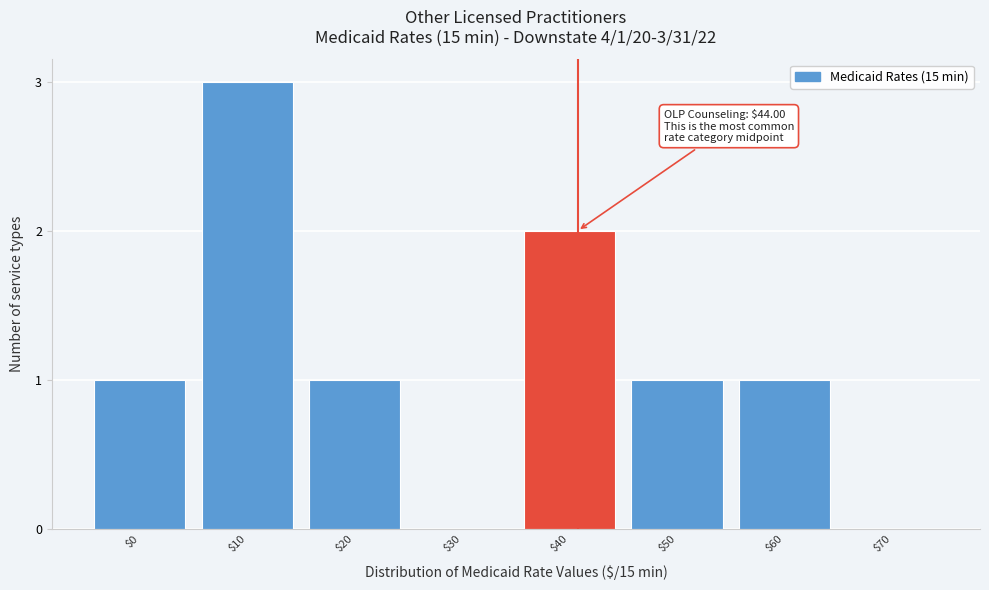

Is it true that the value at $40 is 3?

False